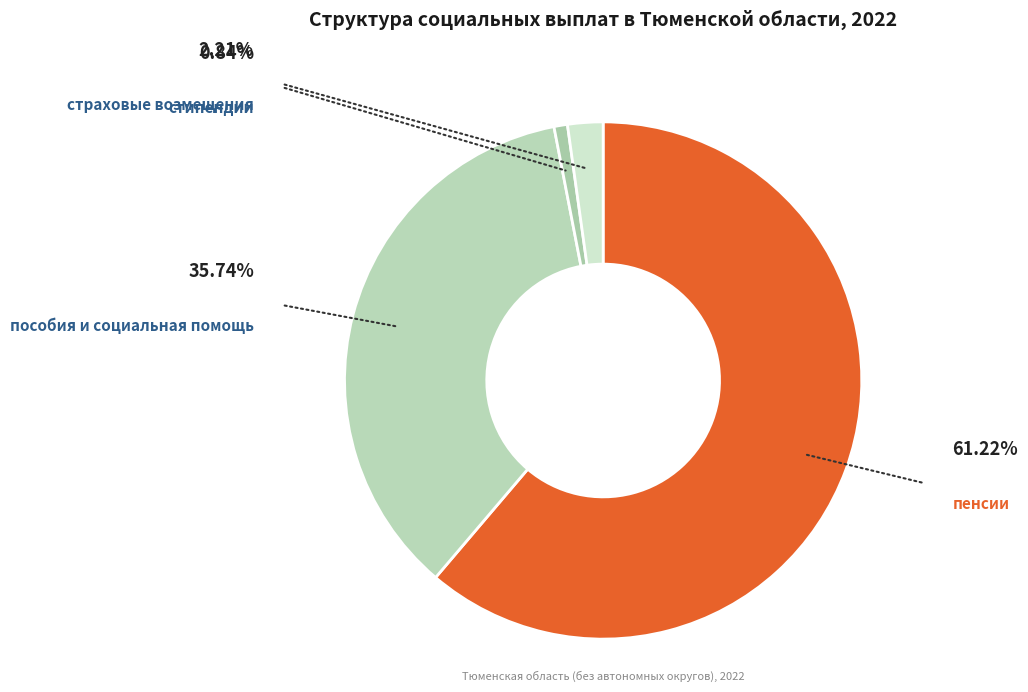

Which slice is the largest?

пенсии